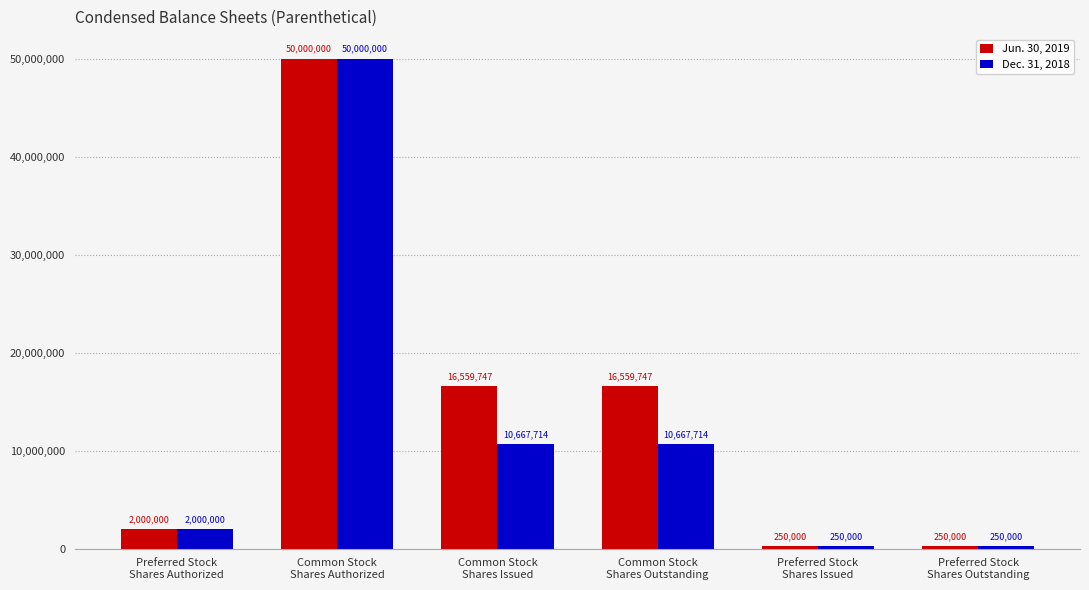

What is the smallest value displayed?

250000